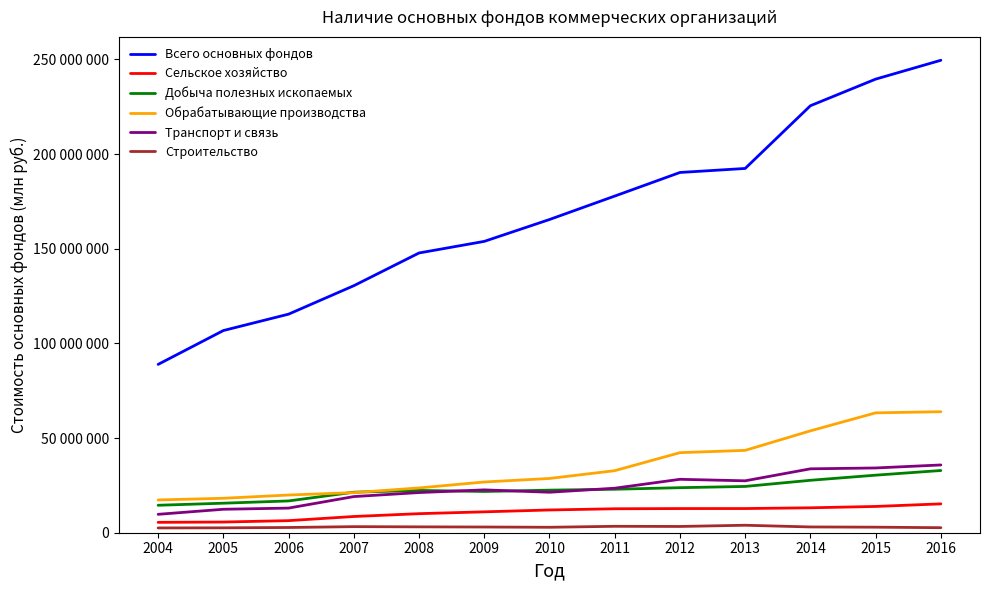

Is this an area chart (filled region under the line)?

No